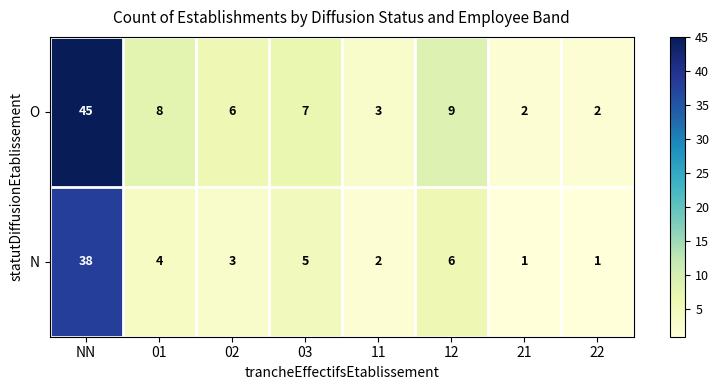

At which label does N reach its peak?

NN